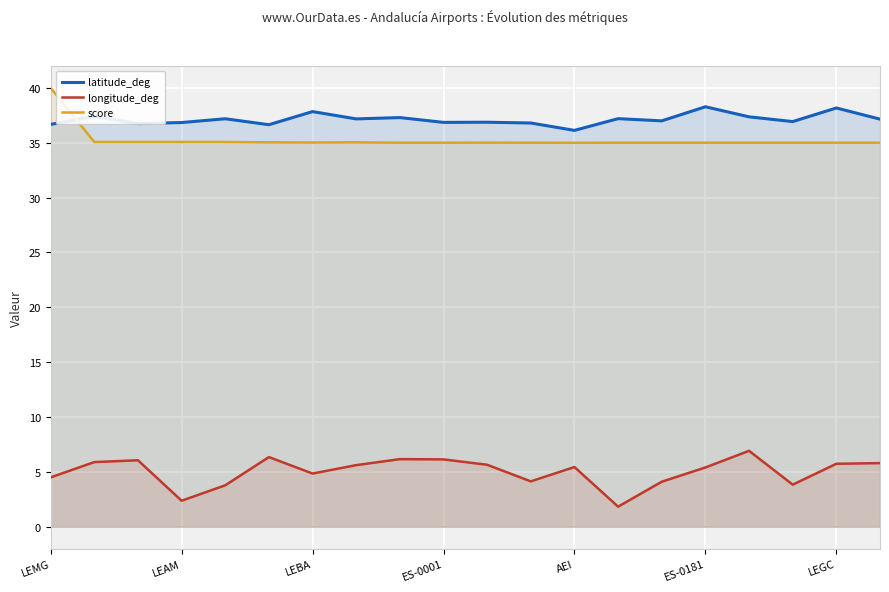

What is the label of the 10th point from the right?

10